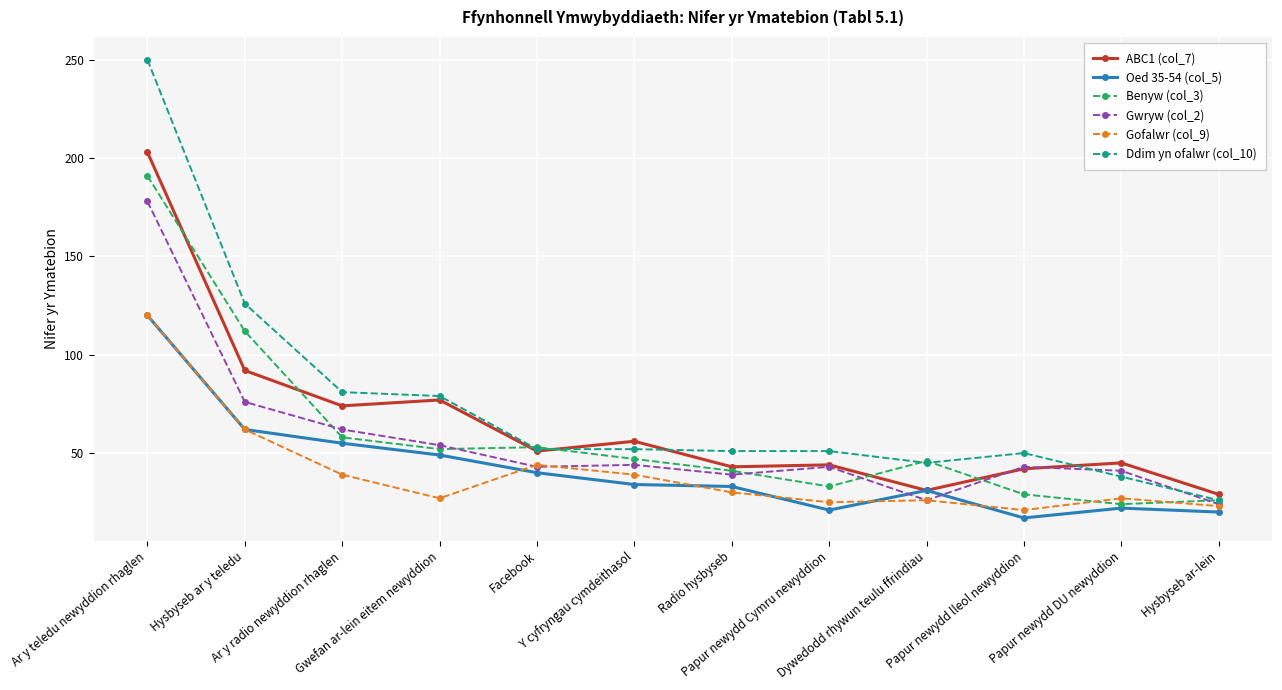

What is the maximum value for Benyw (col_3)?

191